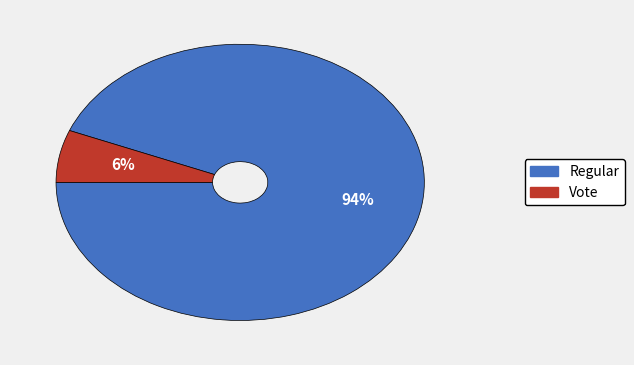

Rank the categories by value from highest to lowest.

Regular, Vote